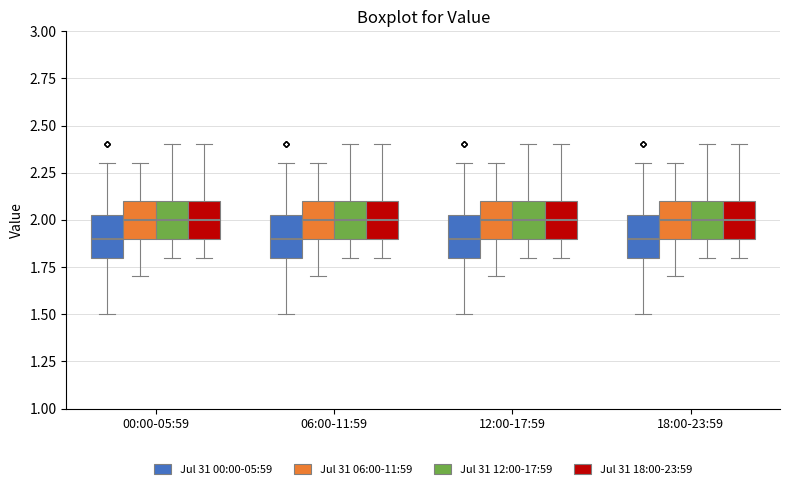

Reading left to right, read every box against the y-axis: the position of its median line, the range the box covers, and the ends of its whiskers. The values are not printed on the chart, so give them approximately, as read against the axis.

00:00-05:59 (Jul 31 00:00-05:59): median 1.90, box 1.80 to 2.05, whiskers 1.50 to 2.30
00:00-05:59 (Jul 31 06:00-11:59): median 2.00, box 1.90 to 2.10, whiskers 1.70 to 2.30
00:00-05:59 (Jul 31 12:00-17:59): median 2.00, box 1.90 to 2.10, whiskers 1.80 to 2.40
00:00-05:59 (Jul 31 18:00-23:59): median 2.00, box 1.90 to 2.10, whiskers 1.80 to 2.40
06:00-11:59 (Jul 31 00:00-05:59): median 1.90, box 1.80 to 2.05, whiskers 1.50 to 2.30
06:00-11:59 (Jul 31 06:00-11:59): median 2.00, box 1.90 to 2.10, whiskers 1.70 to 2.30
06:00-11:59 (Jul 31 12:00-17:59): median 2.00, box 1.90 to 2.10, whiskers 1.80 to 2.40
06:00-11:59 (Jul 31 18:00-23:59): median 2.00, box 1.90 to 2.10, whiskers 1.80 to 2.40
12:00-17:59 (Jul 31 00:00-05:59): median 1.90, box 1.80 to 2.05, whiskers 1.50 to 2.30
12:00-17:59 (Jul 31 06:00-11:59): median 2.00, box 1.90 to 2.10, whiskers 1.70 to 2.30
12:00-17:59 (Jul 31 12:00-17:59): median 2.00, box 1.90 to 2.10, whiskers 1.80 to 2.40
12:00-17:59 (Jul 31 18:00-23:59): median 2.00, box 1.90 to 2.10, whiskers 1.80 to 2.40
18:00-23:59 (Jul 31 00:00-05:59): median 1.90, box 1.80 to 2.05, whiskers 1.50 to 2.30
18:00-23:59 (Jul 31 06:00-11:59): median 2.00, box 1.90 to 2.10, whiskers 1.70 to 2.30
18:00-23:59 (Jul 31 12:00-17:59): median 2.00, box 1.90 to 2.10, whiskers 1.80 to 2.40
18:00-23:59 (Jul 31 18:00-23:59): median 2.00, box 1.90 to 2.10, whiskers 1.80 to 2.40